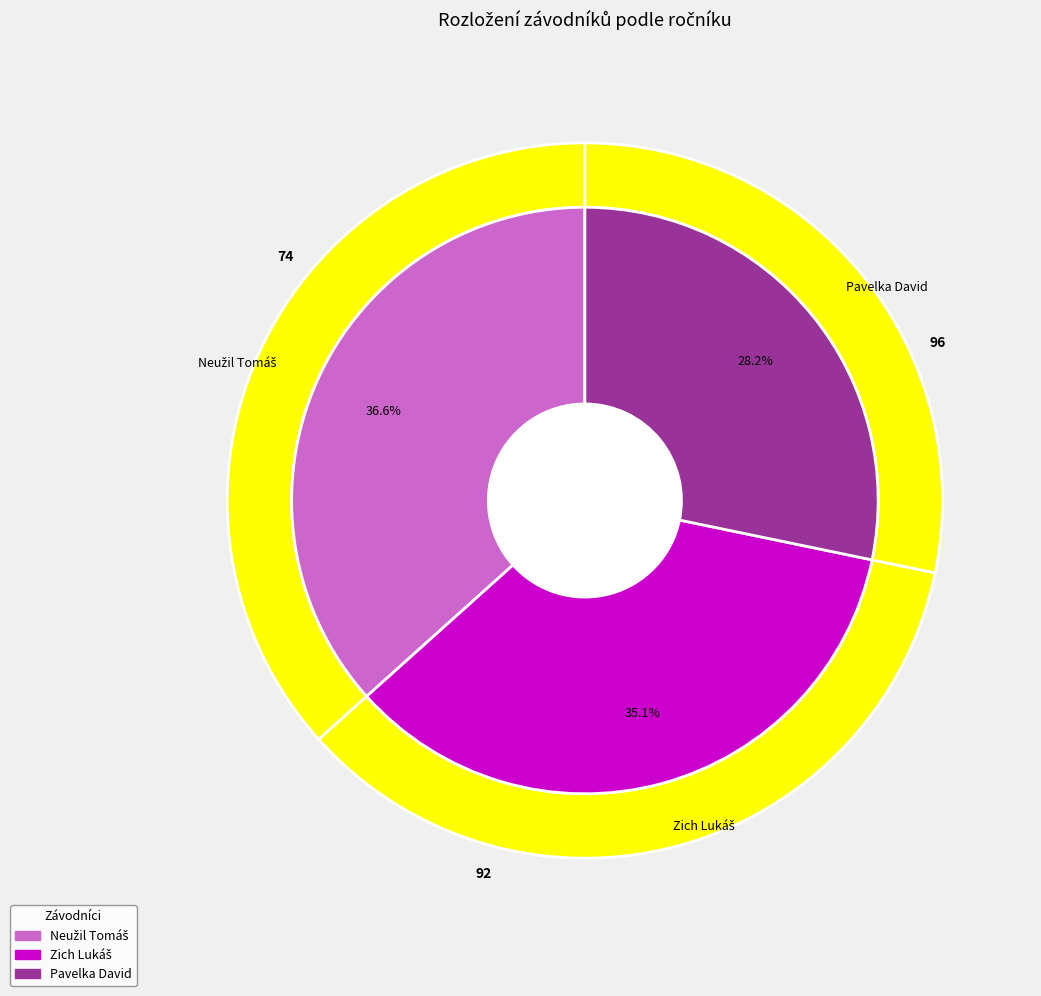

What is the smallest slice in the pie chart?

Pavelka David